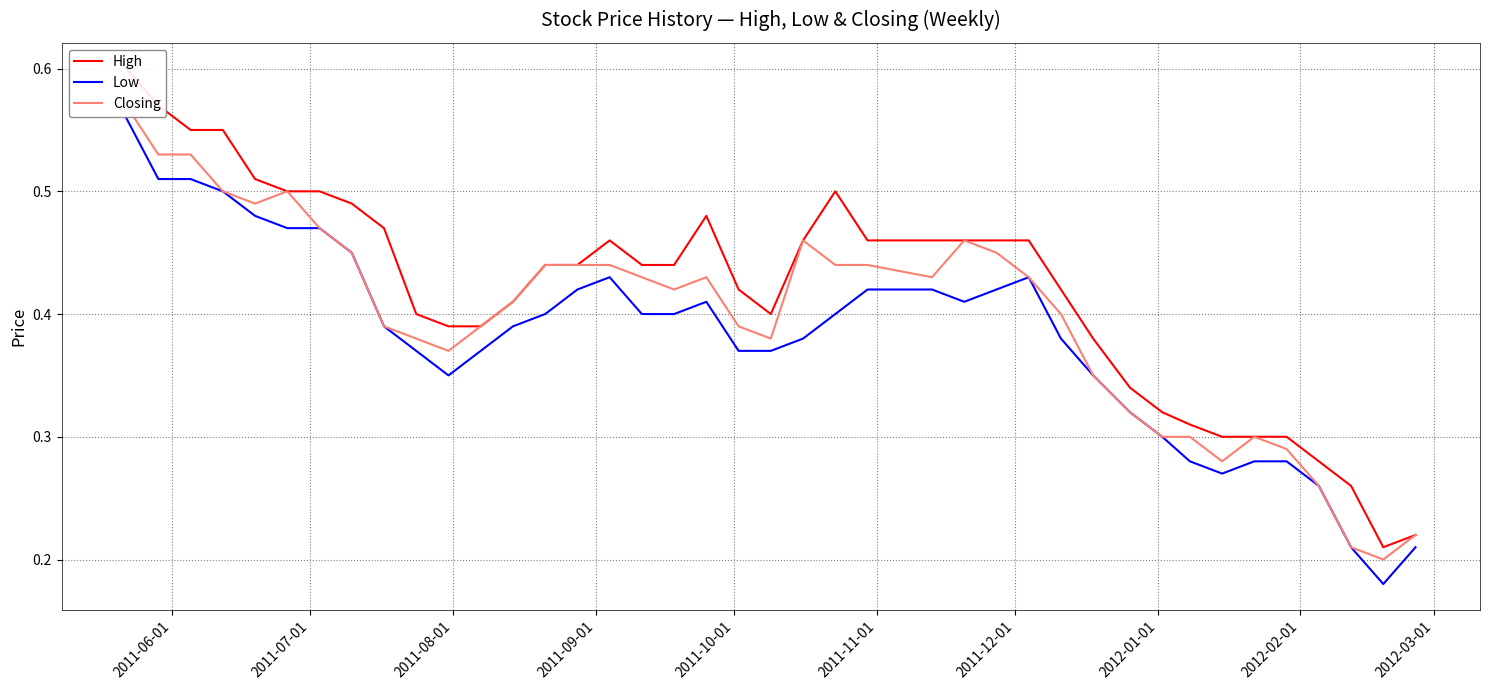

True or false: Closing and High cross at least once.

False